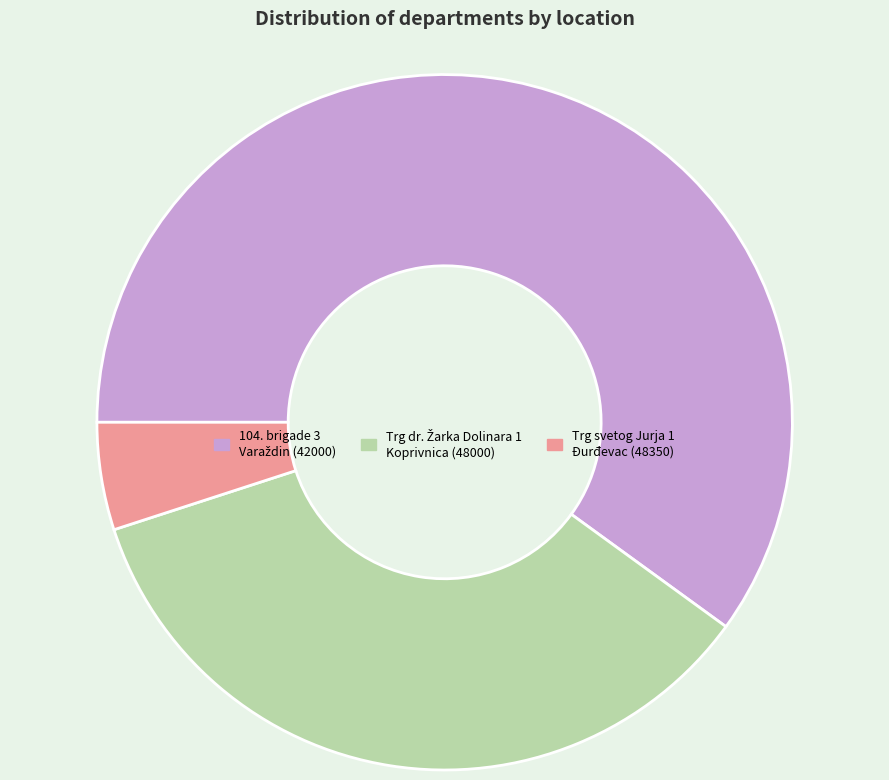

How many segments does this pie chart have?

3